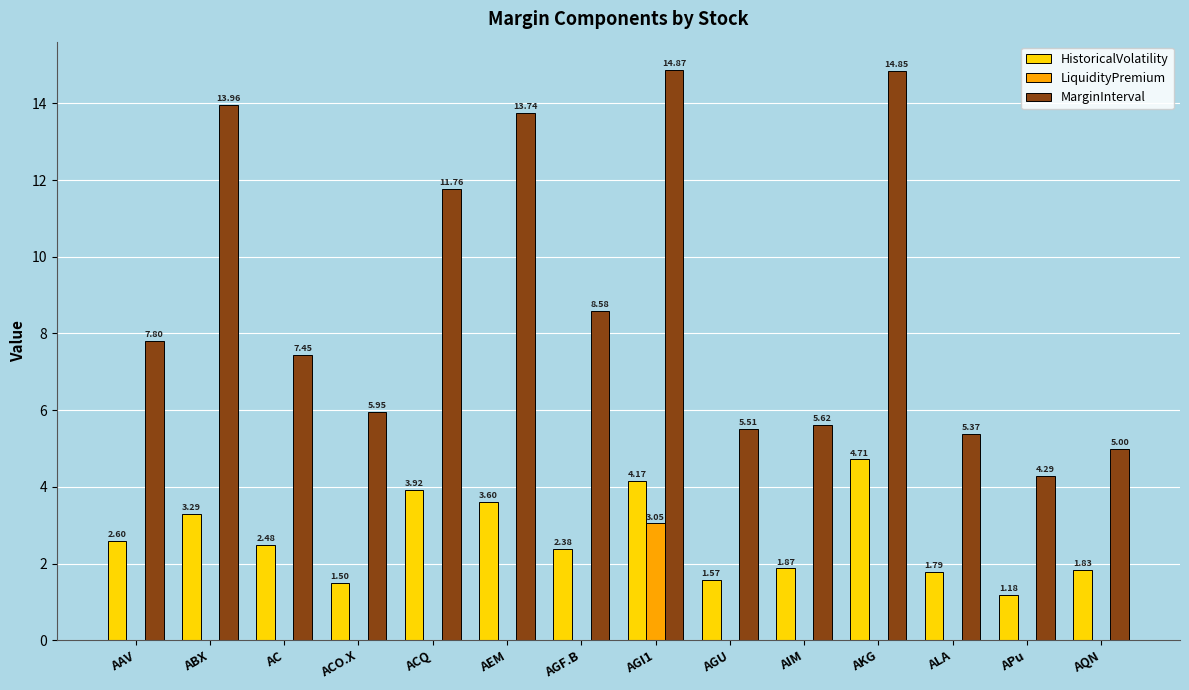

Where is MarginInterval nearest to the value 9?

AGF.B